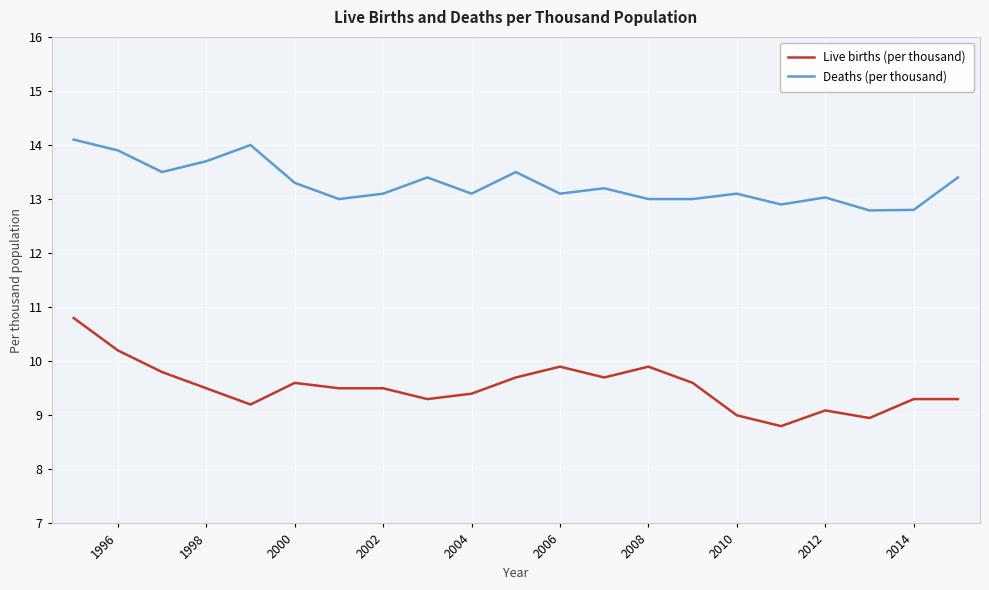

What is the maximum value for Live births (per thousand)?

10.8